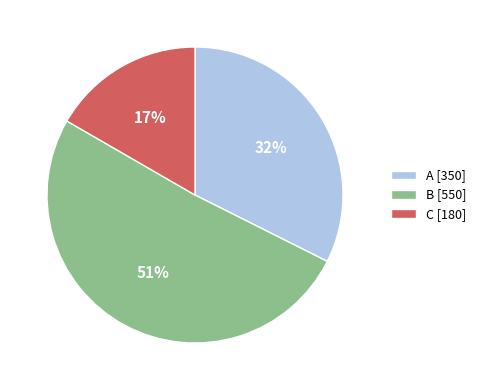

To the nearest percent, what is the average slice percentage?

33%